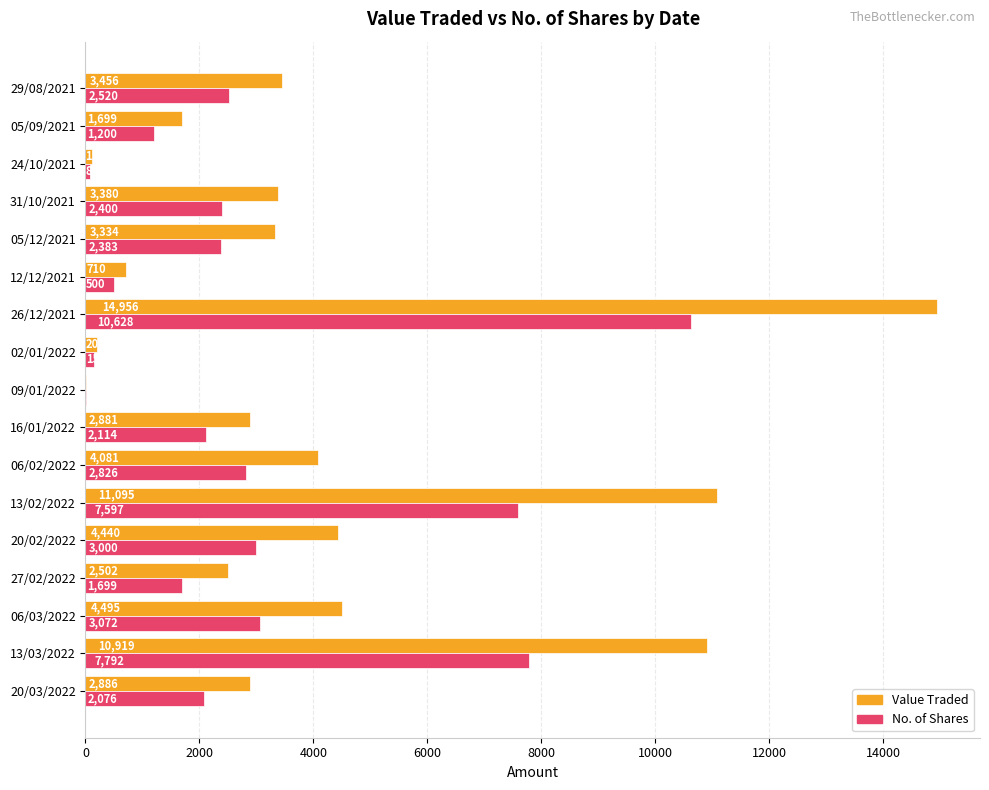

Which series changed the most between 12/12/2021 and 05/12/2021?

Value Traded